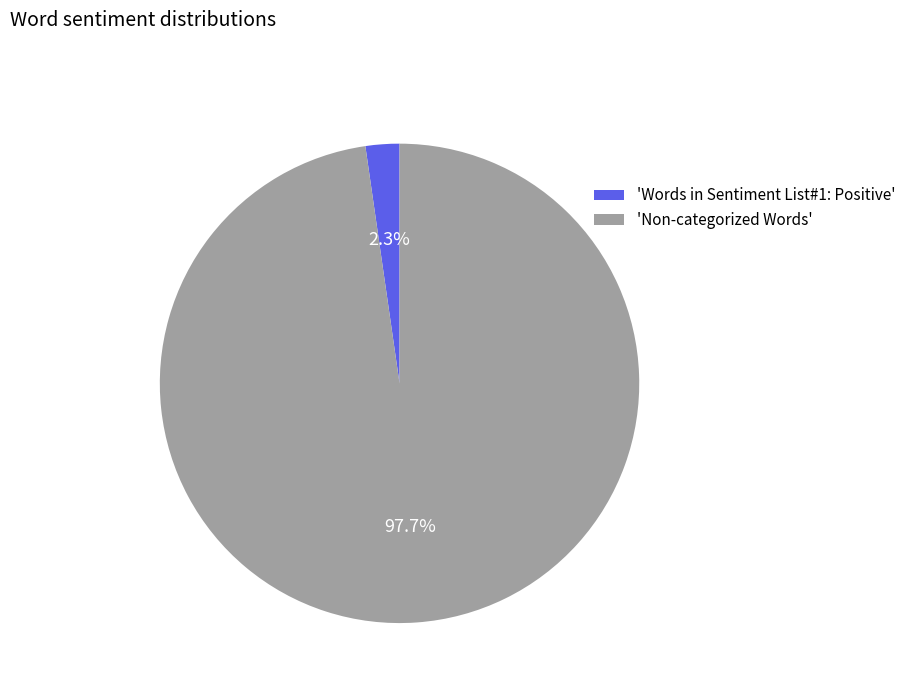

Rank the categories by value from lowest to highest.

'Words in Sentiment List#1: Positive', 'Non-categorized Words'